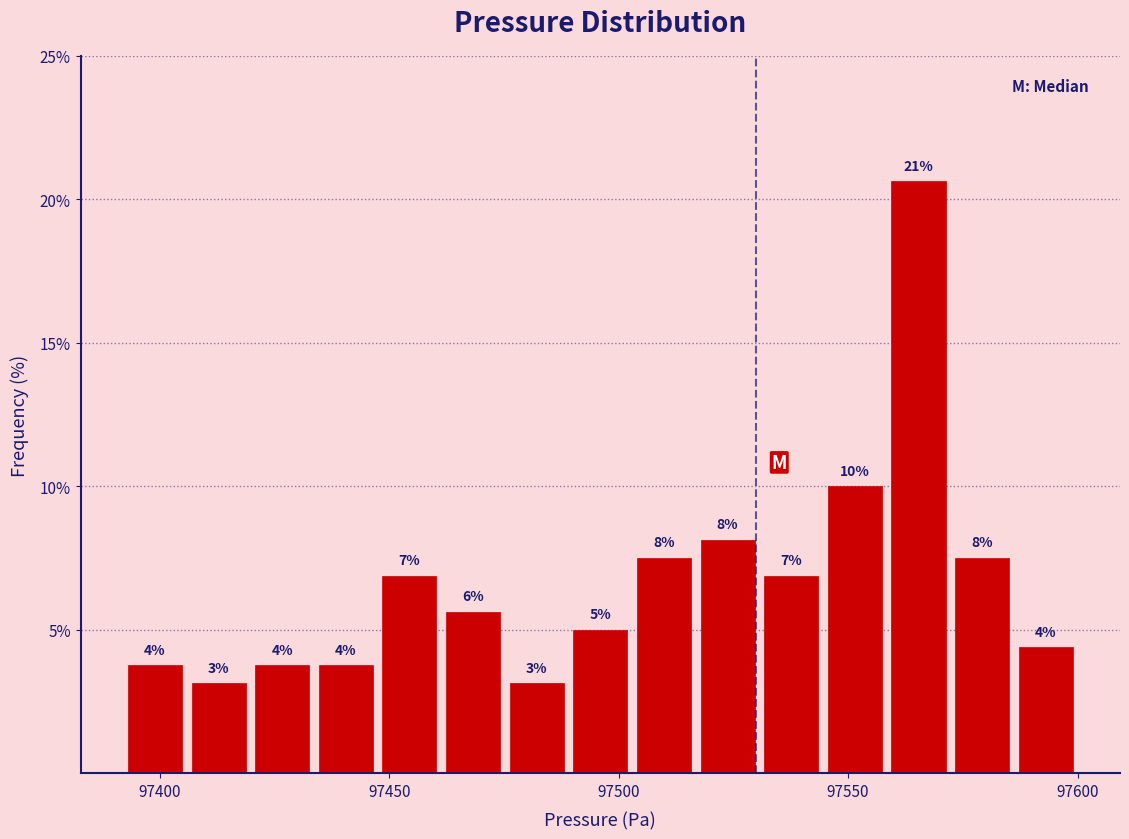

Around what value on the x-axis is the tallest bar? Give the approximate position of its centre, as read against the axis.

97565